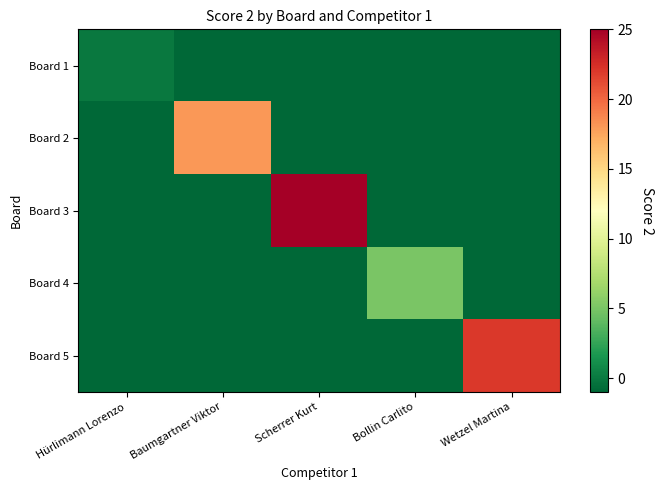

List the series in order of their peak value, lowest first.

Board 1, Board 4, Board 2, Board 5, Board 3